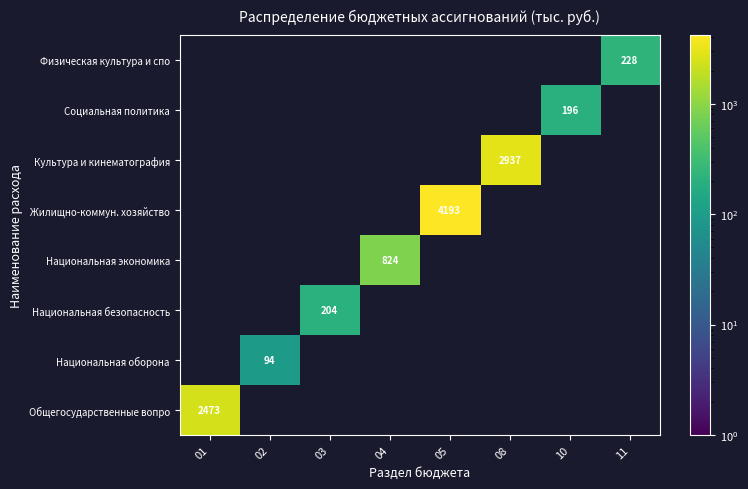

True or false: Культура и кинематография has a value of 2937.3 at 08.

True